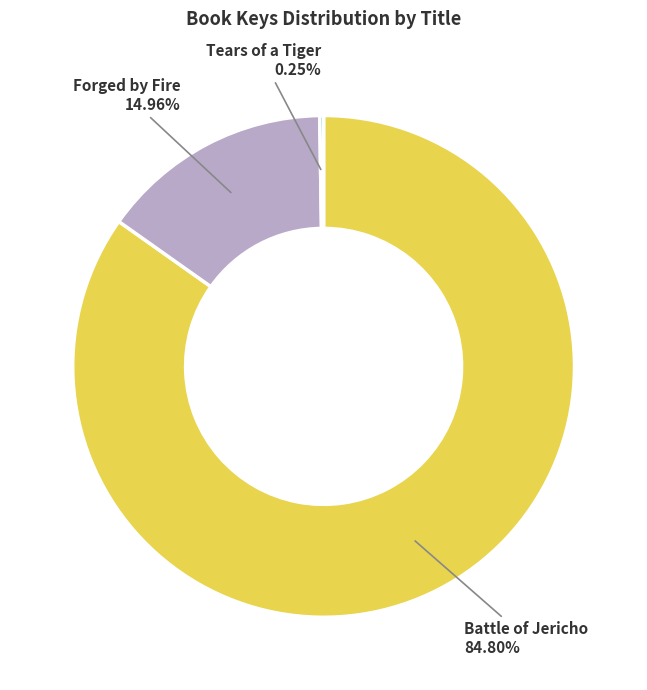

What is the majority slice?

Battle of Jericho